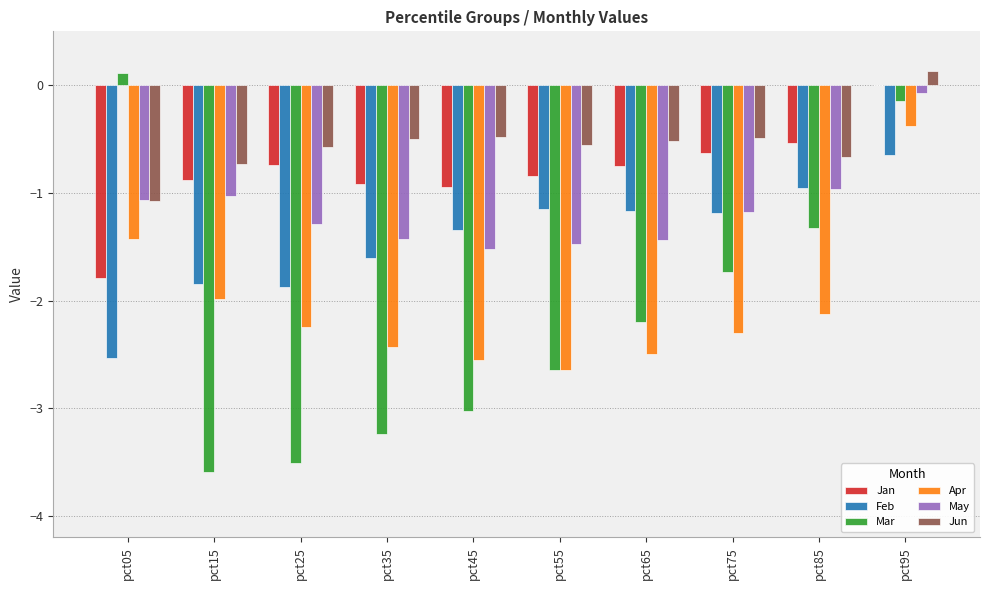

What is the sum of the Feb values at pct45 and pct35?

-2.9